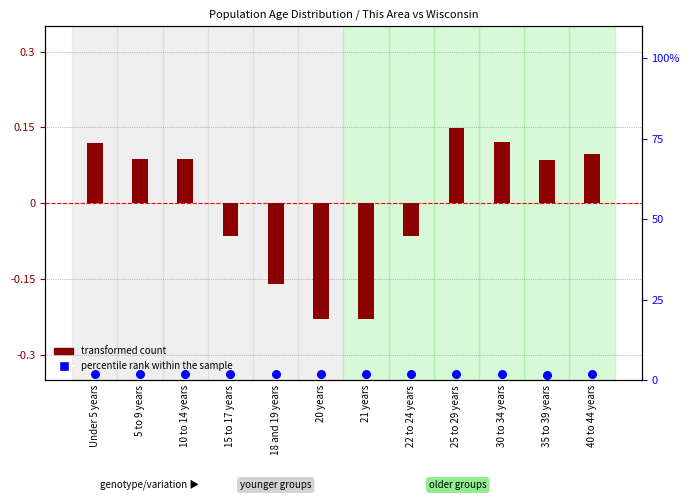

Is the value of percentile rank within the sample at Under 5 years greater than the value of transformed count at 5 to 9 years?

Yes